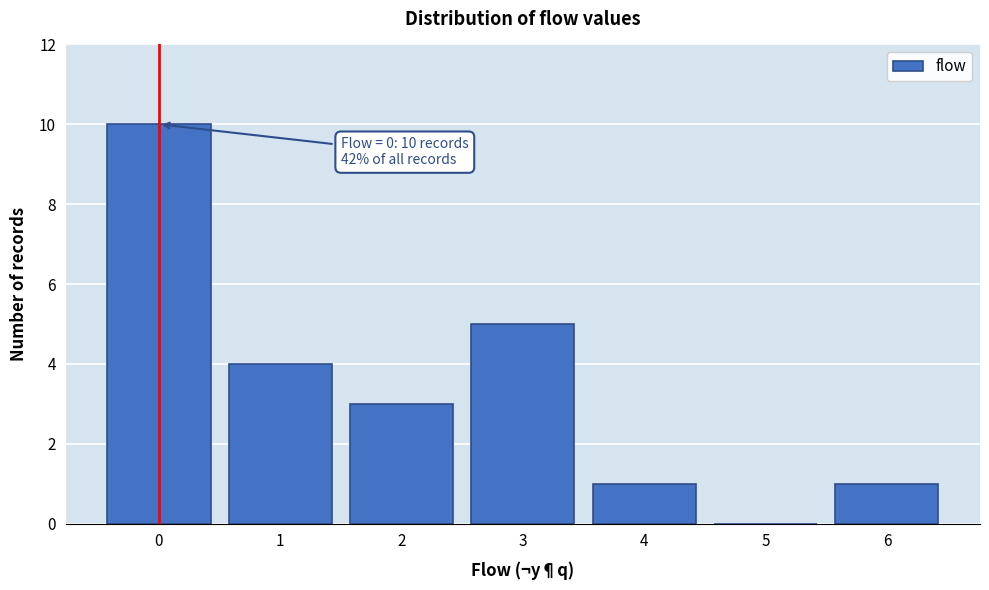

Which range on the x-axis has the tallest bar?

-0.5 to 0.5